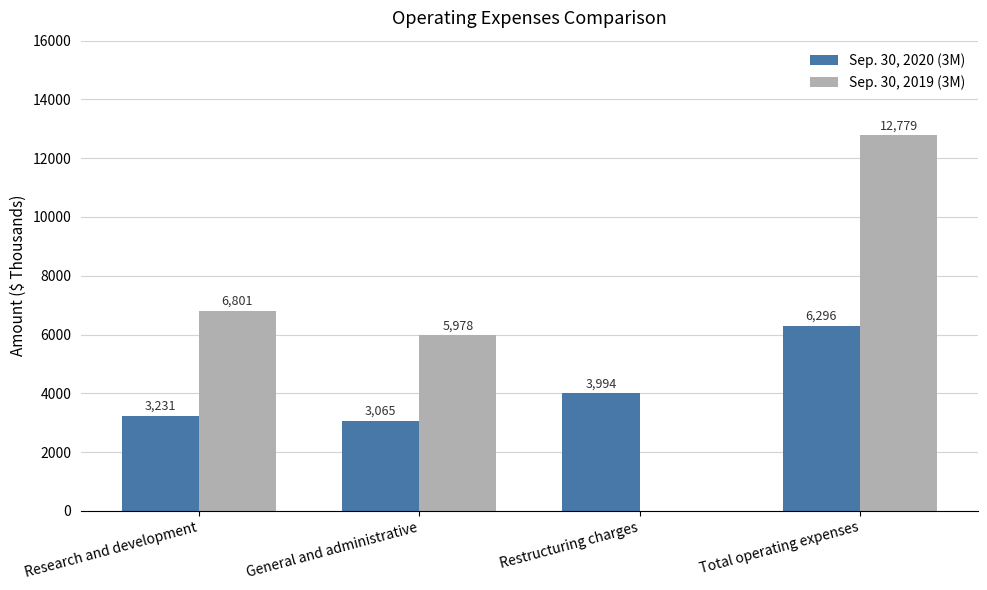

Which series has the largest total across all categories?

Sep. 30, 2019 (3M)